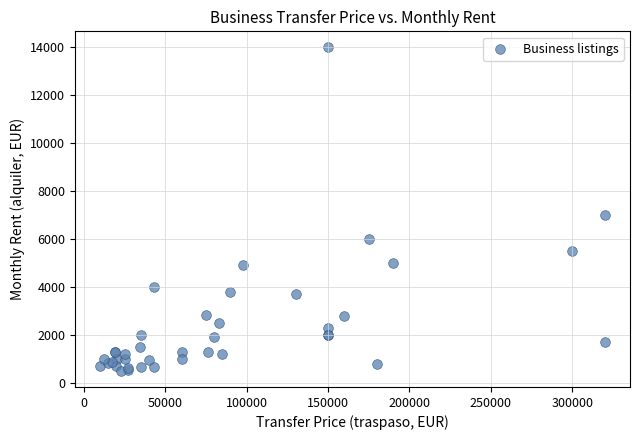

What Y value in the scatter plot is closest to 7250?

7000